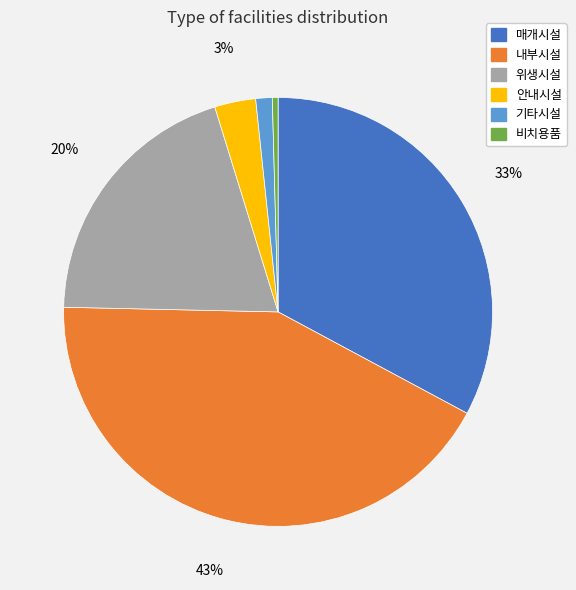

True or false: 매개시설 accounts for 33% of the total.

True